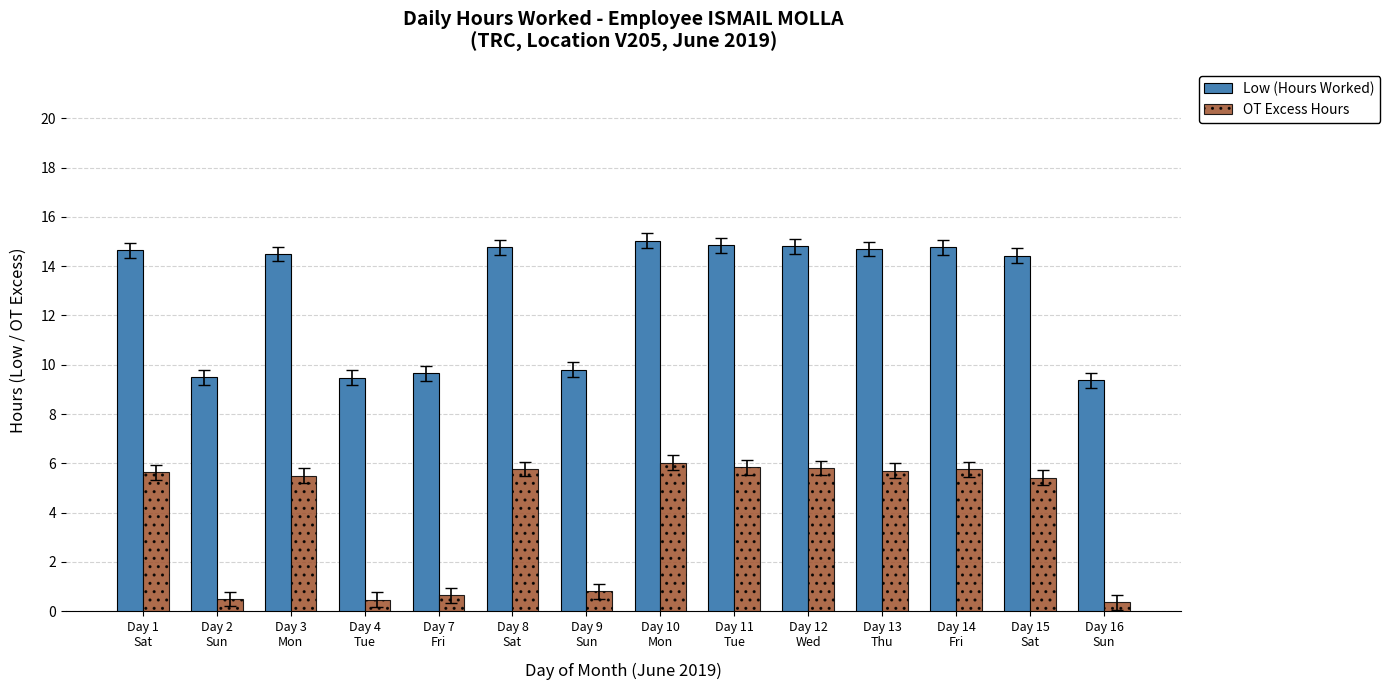

At which label does OT Excess Hours reach its peak?

Day 10
Mon